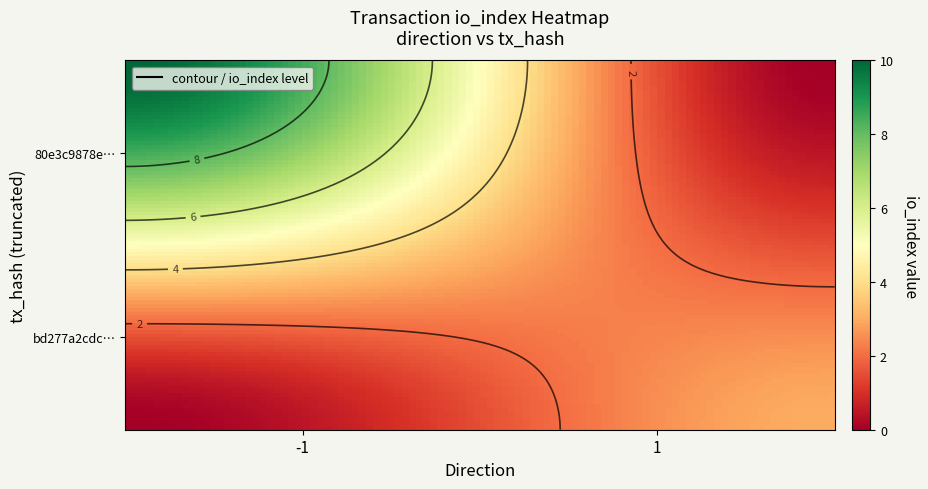

How many data points in bd277a2cdce9465b115f0c90a65c015beb54116 are less than 3?

1